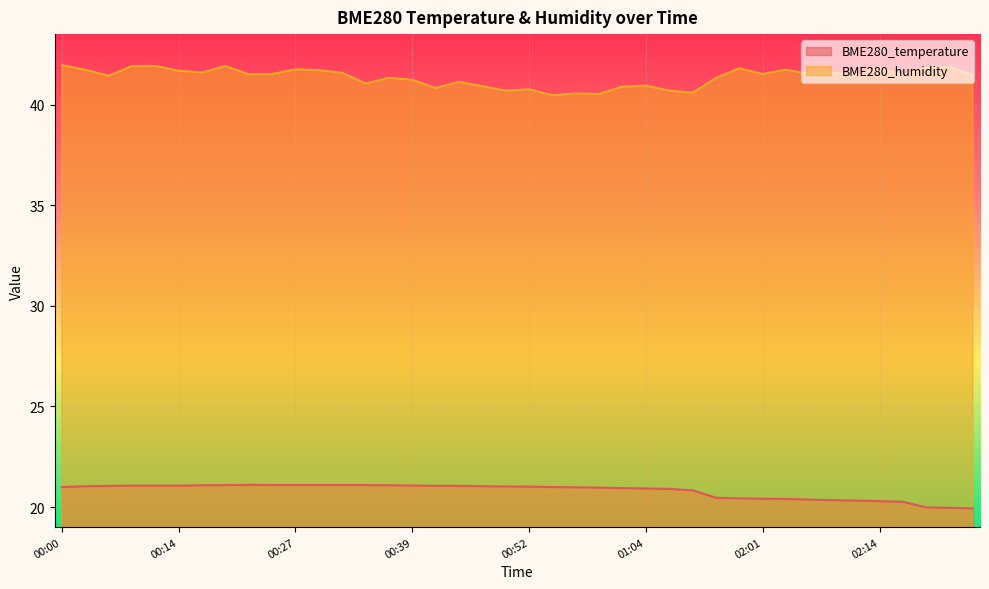

How many values in the BME280_temperature series exceed 21?

20